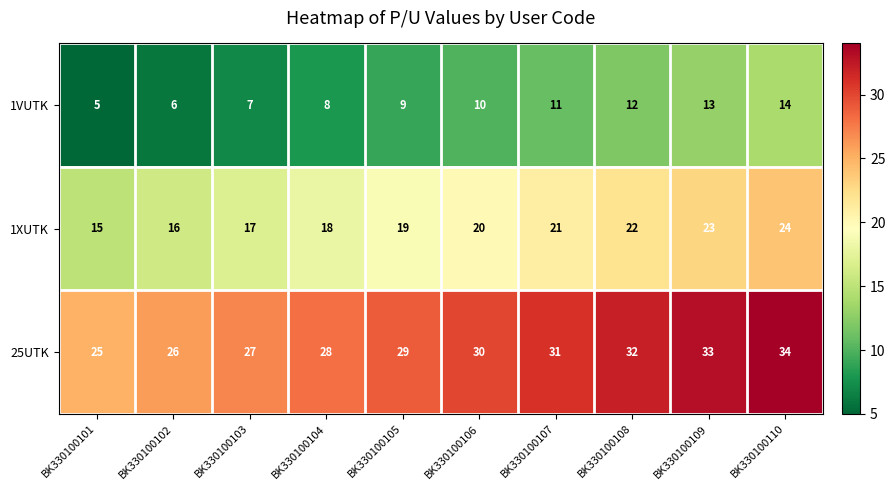

What is the difference between the maximum and second lowest values in the 1VUTK series?

8